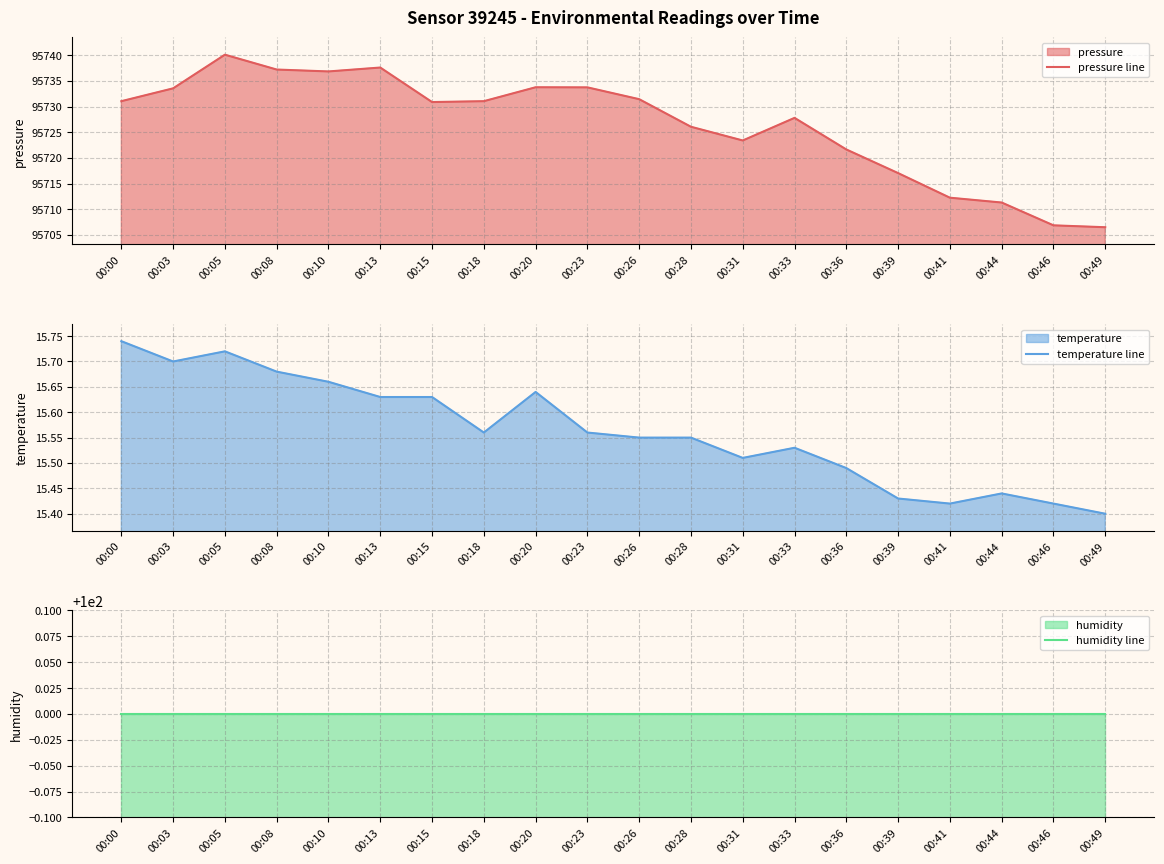

At how many categories does at least one series exceed 94521?

20